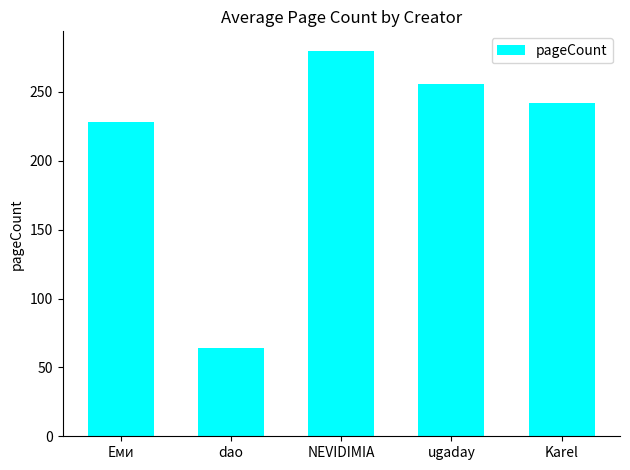

Is it true that the value at ugaday is 256?

True